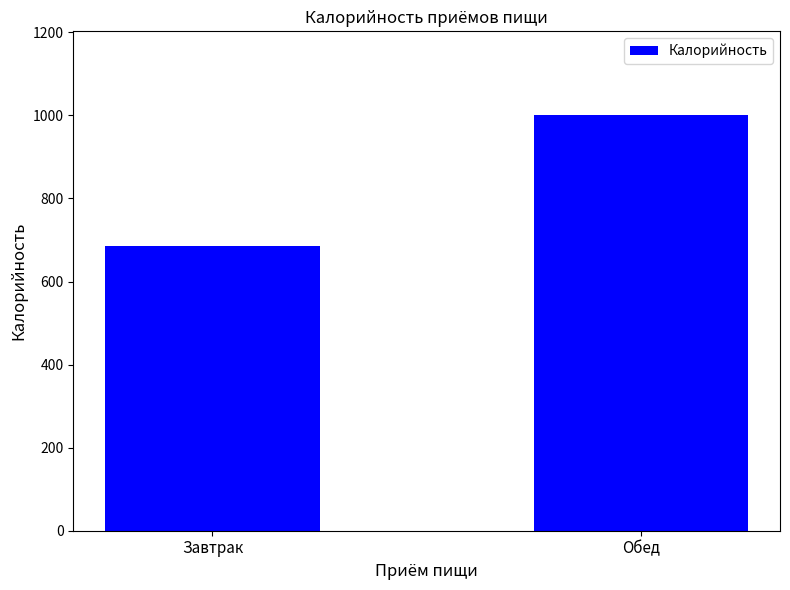

Which category has the lowest value across all series?

Завтрак